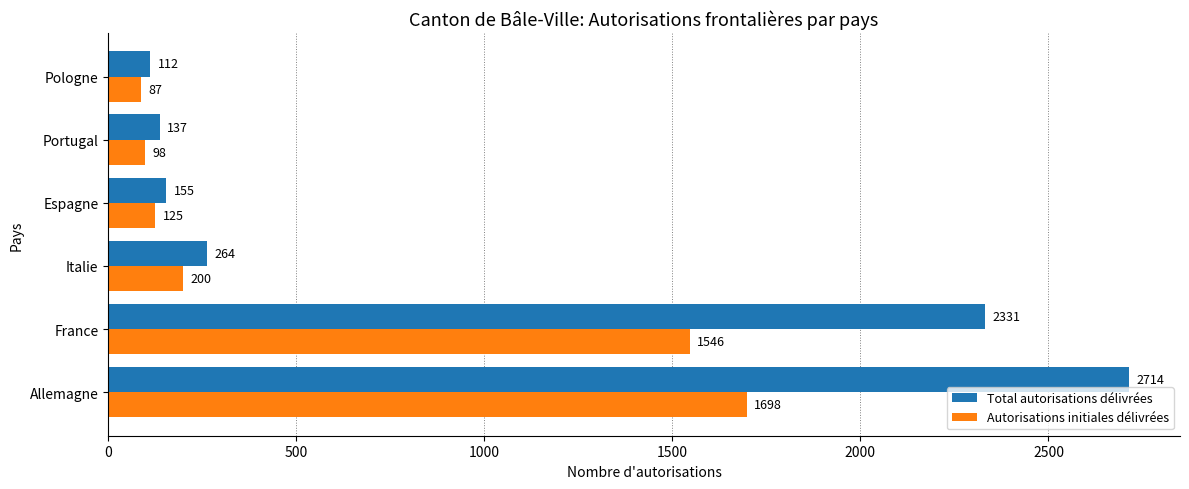

What is the average value of the Autorisations initiales délivrées series?

626